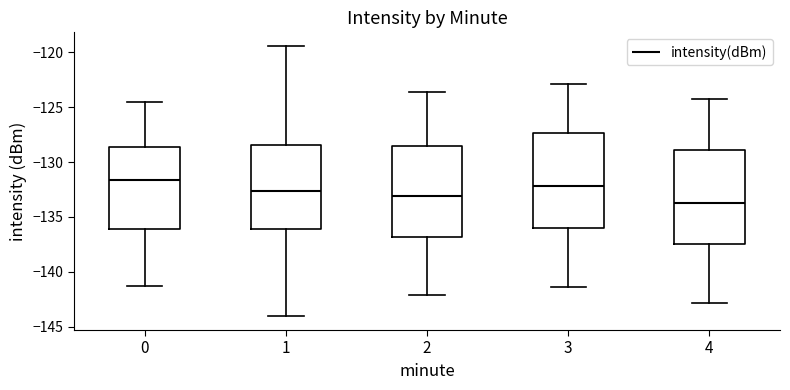

Which box has the highest median line?

0